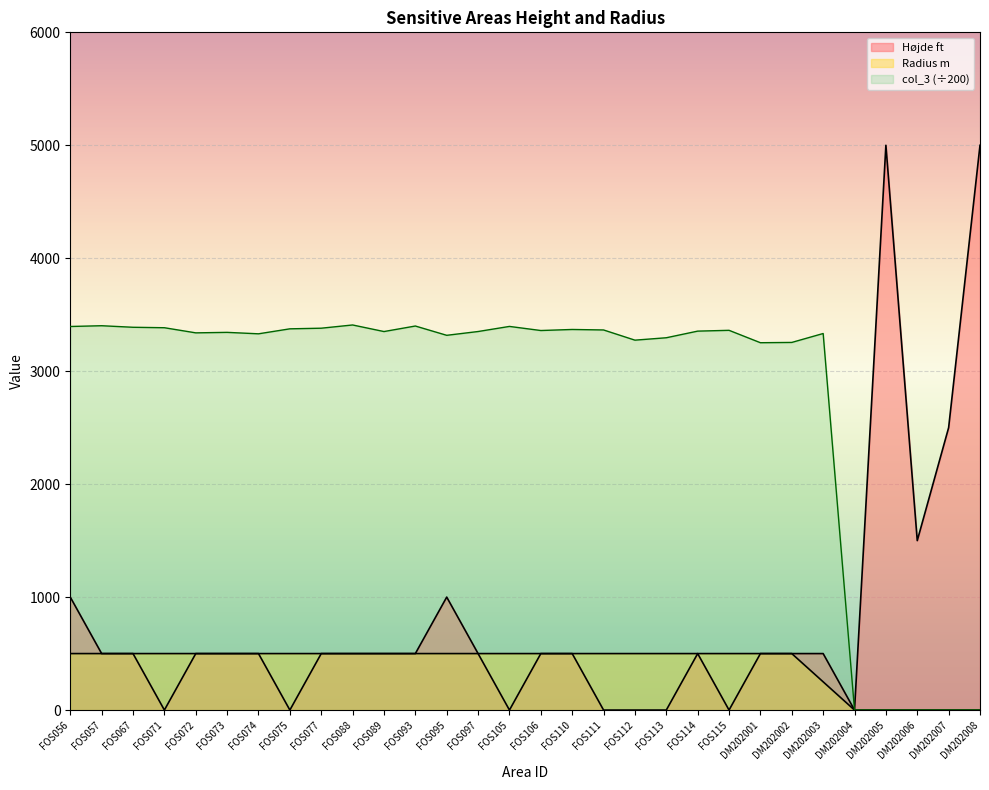

What is the difference between the Højde ft values at FOS111 and FOS057?

500.0